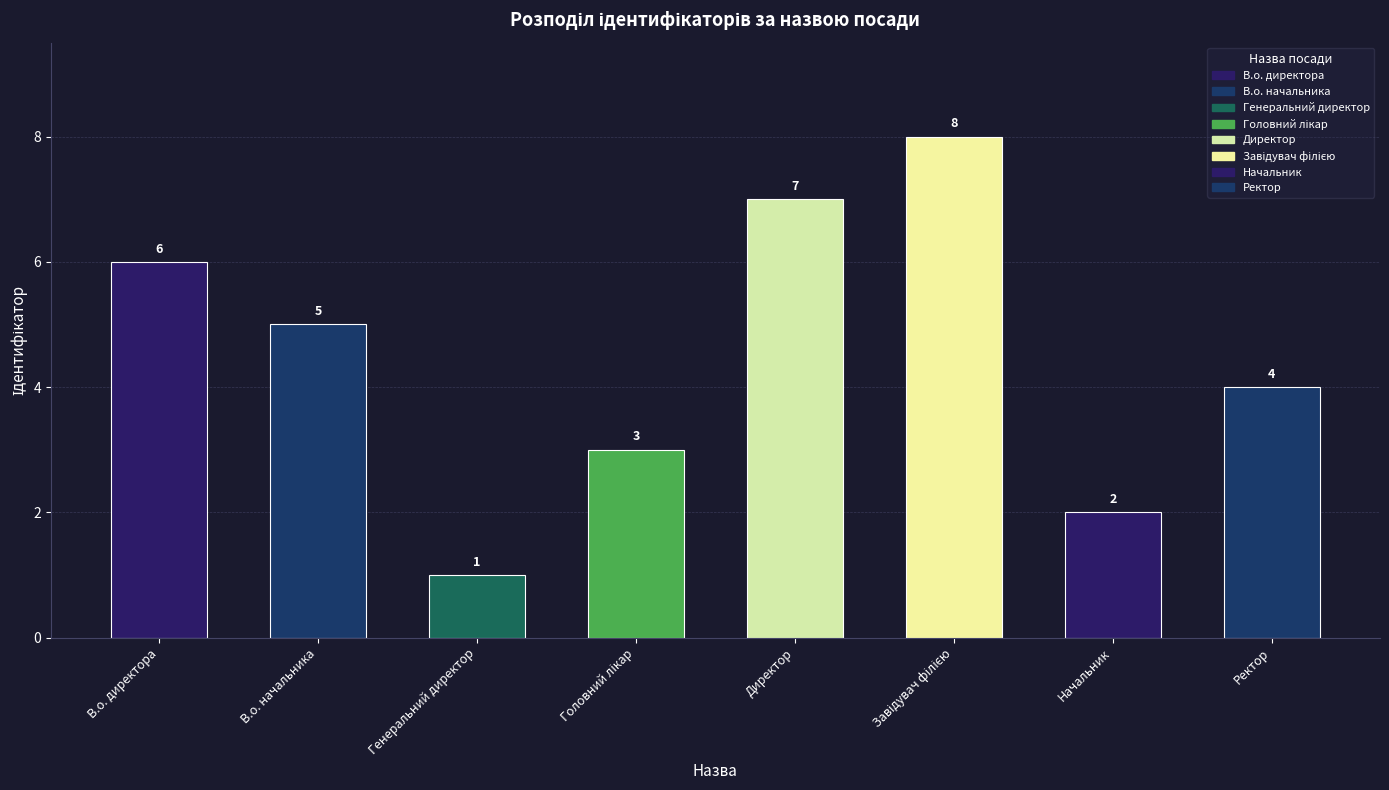

How many series are shown in this chart?

1